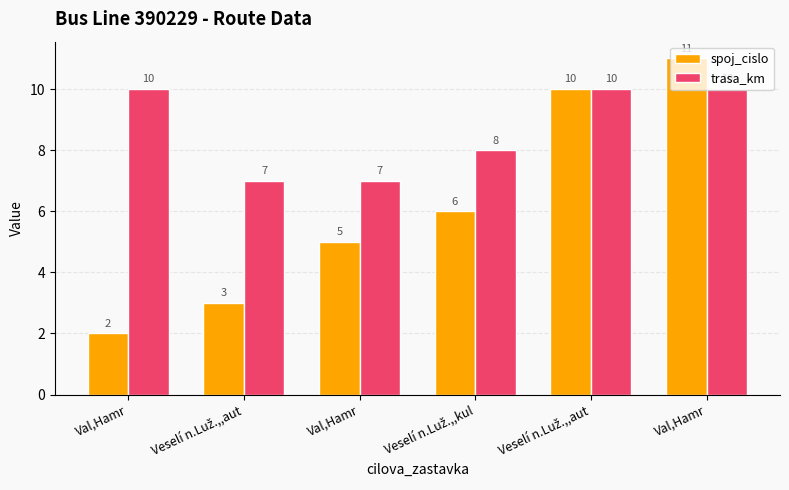

What is the sum of all spoj_cislo values?

37